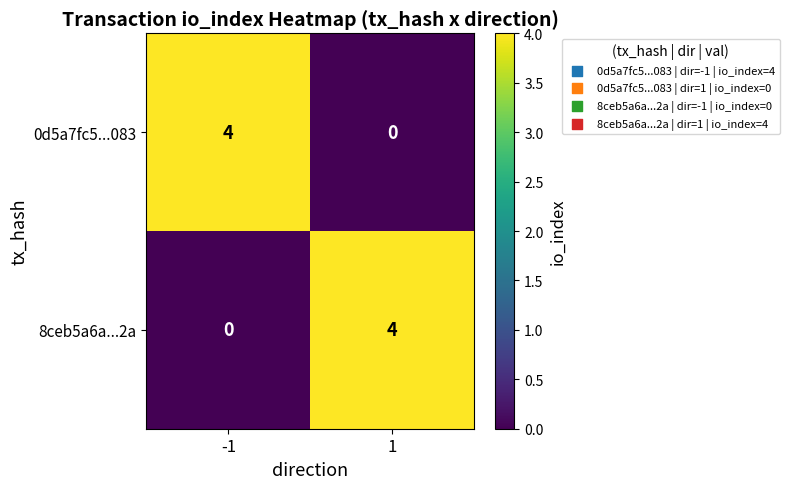

Reading left to right, transcribe all the data shown in this chart.

0d5a7fc5...083: 4	0
8ceb5a6a...2a: 0	4